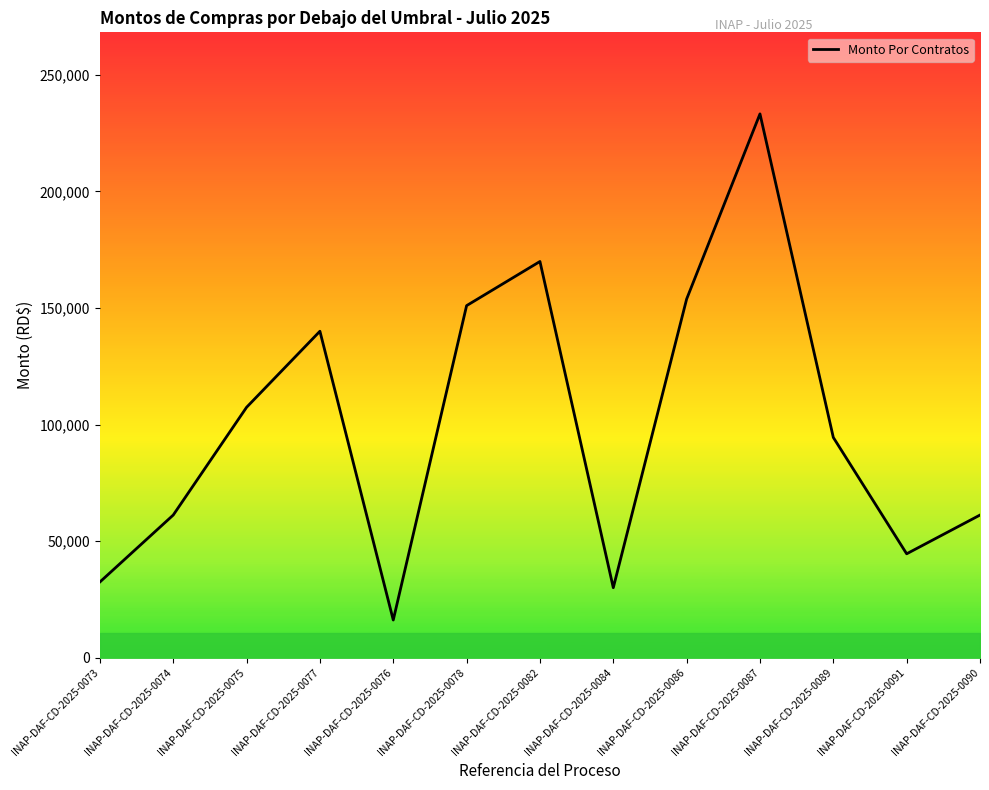

List the labels in order of value, smallest first.

INAP-DAF-CD-2025-0076, INAP-DAF-CD-2025-0084, INAP-DAF-CD-2025-0073, INAP-DAF-CD-2025-0091, INAP-DAF-CD-2025-0074, INAP-DAF-CD-2025-0090, INAP-DAF-CD-2025-0089, INAP-DAF-CD-2025-0075, INAP-DAF-CD-2025-0077, INAP-DAF-CD-2025-0078, INAP-DAF-CD-2025-0086, INAP-DAF-CD-2025-0082, INAP-DAF-CD-2025-0087